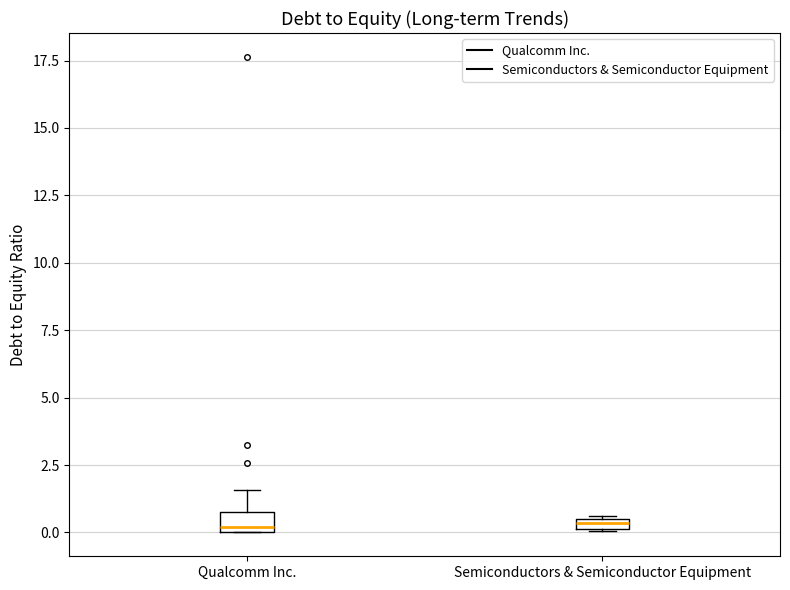

Where is the lower edge of the box for Qualcomm Inc. on the y-axis? The values are not printed on the chart, so give them approximately, as read against the axis.

0.0